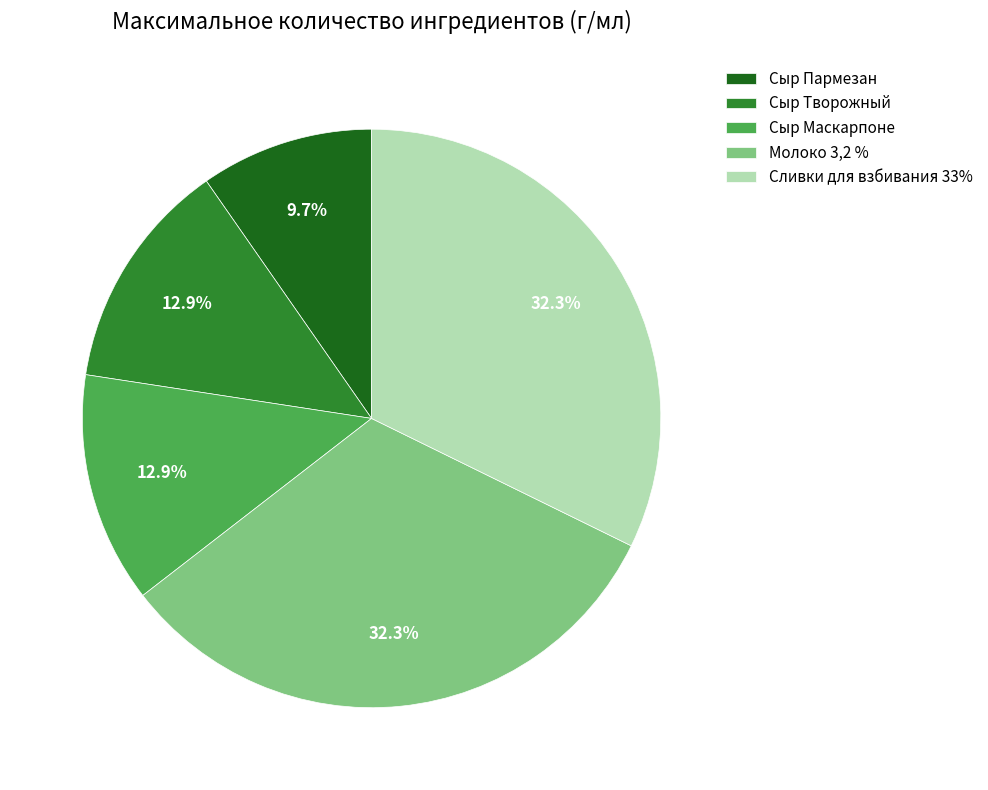

Approximately how many times larger is the value at Сыр Творожный compared to Молоко 3,2 %?

0.4